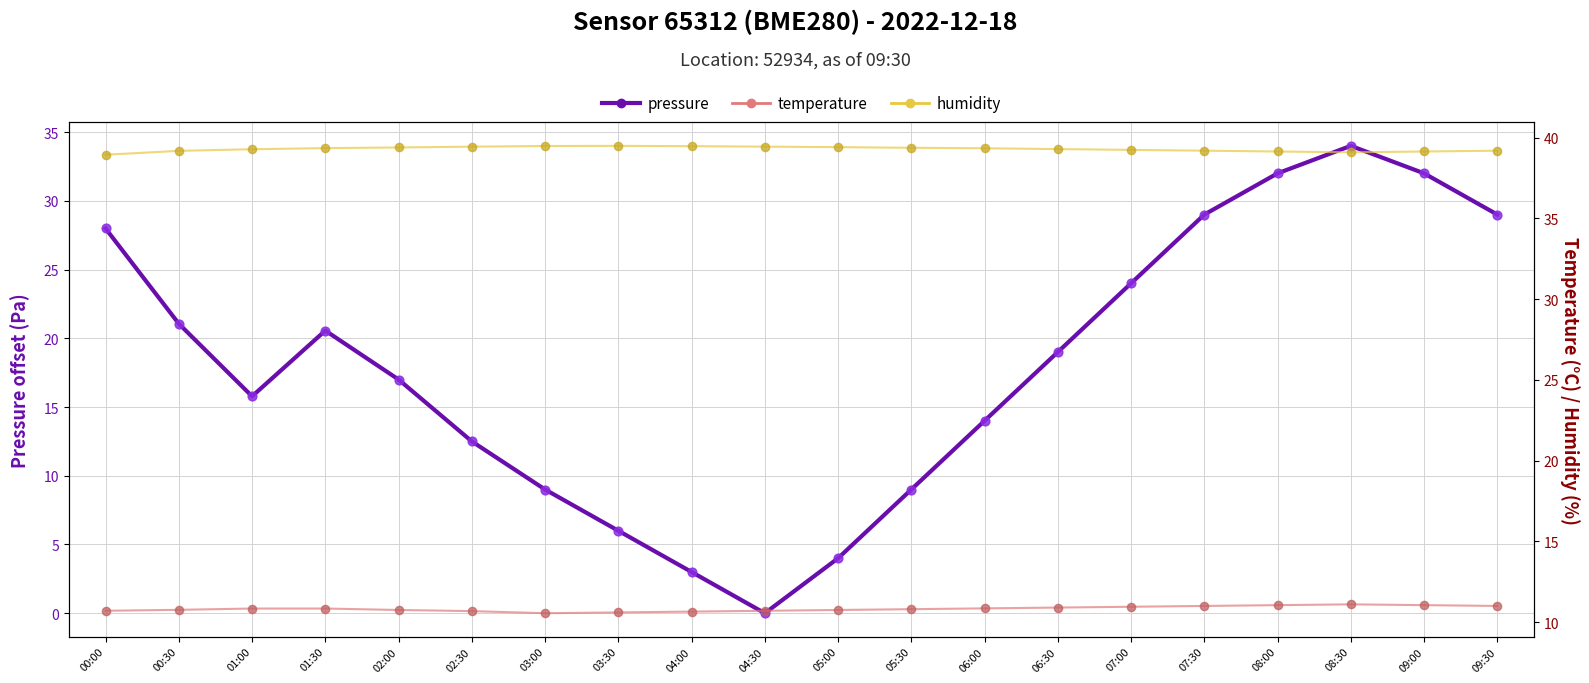

What are all the series names shown in the legend?

Pressure (Pa offset), temperature, humidity